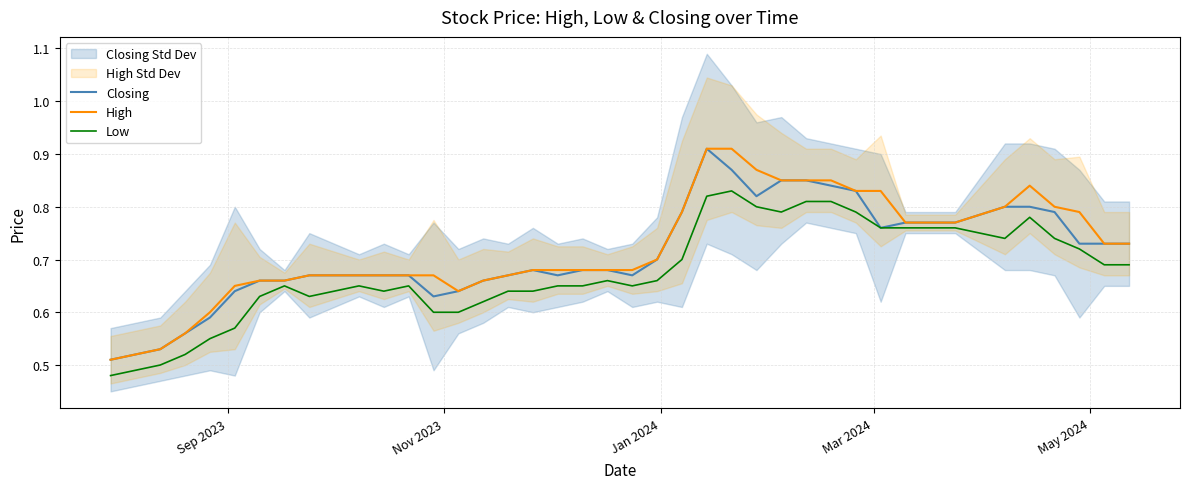

What is the maximum value for Closing?

0.9